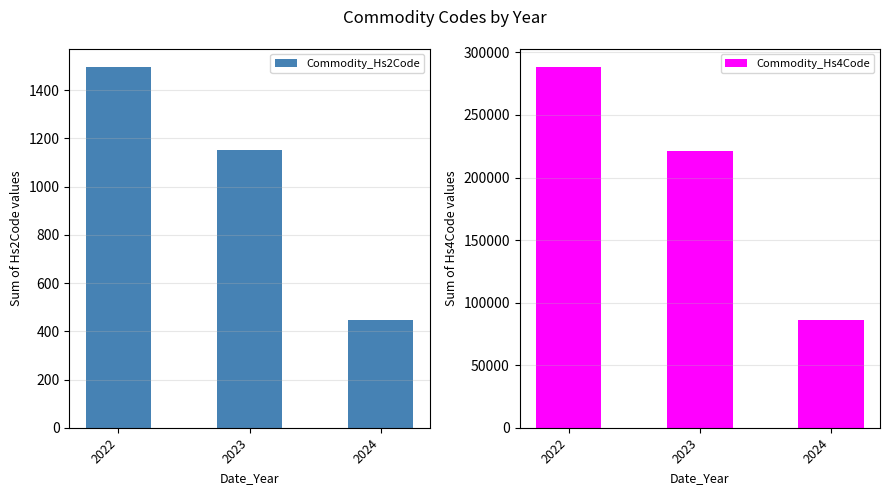

At which label does Commodity_Hs4Code first exceed 221472?

2022